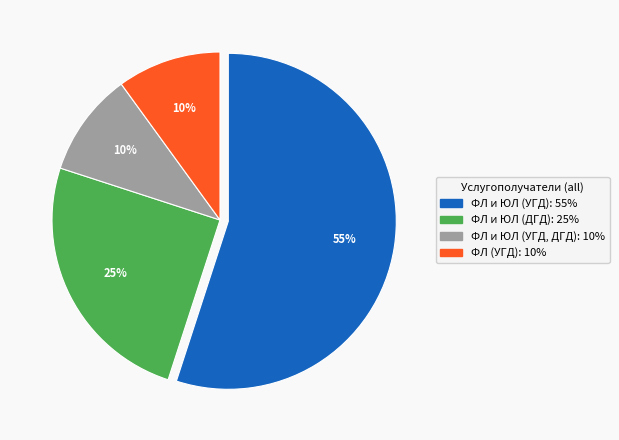

To the nearest percent, what is the average slice percentage?

25%